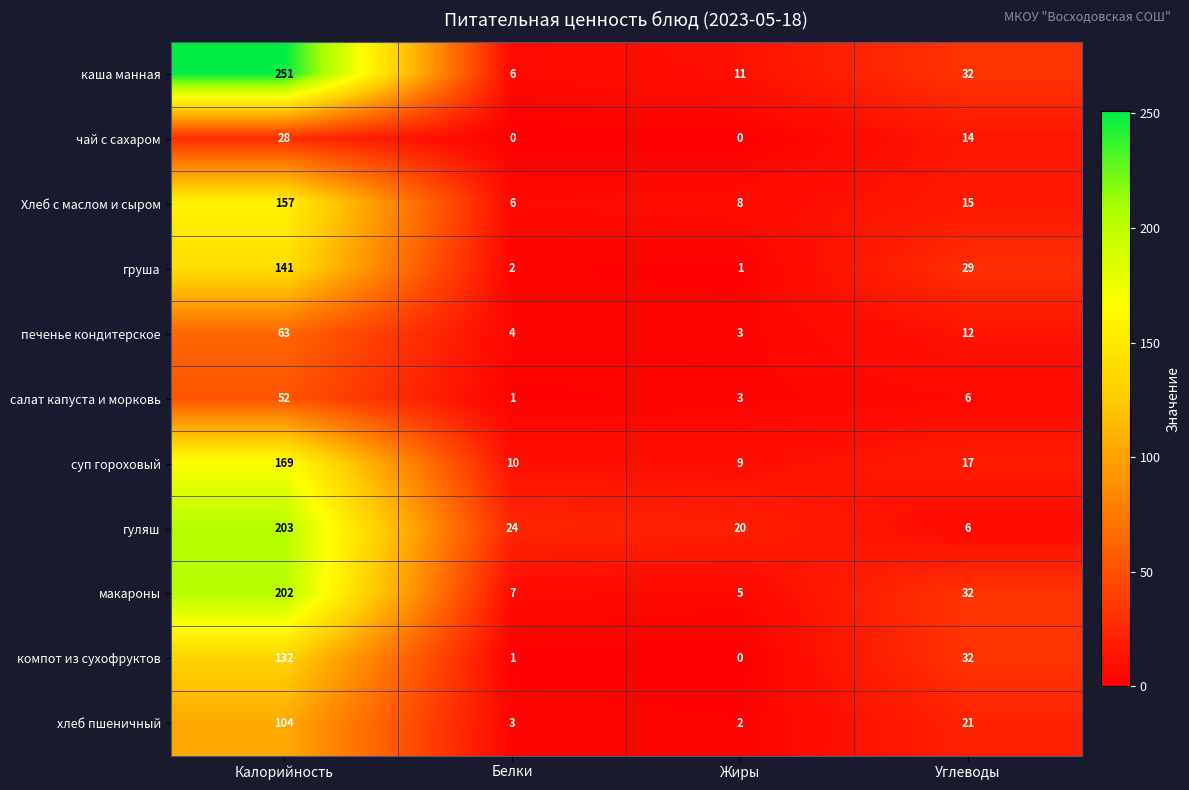

Between Жиры and Углеводы, which series saw the biggest shift?

компот из сухофруктов